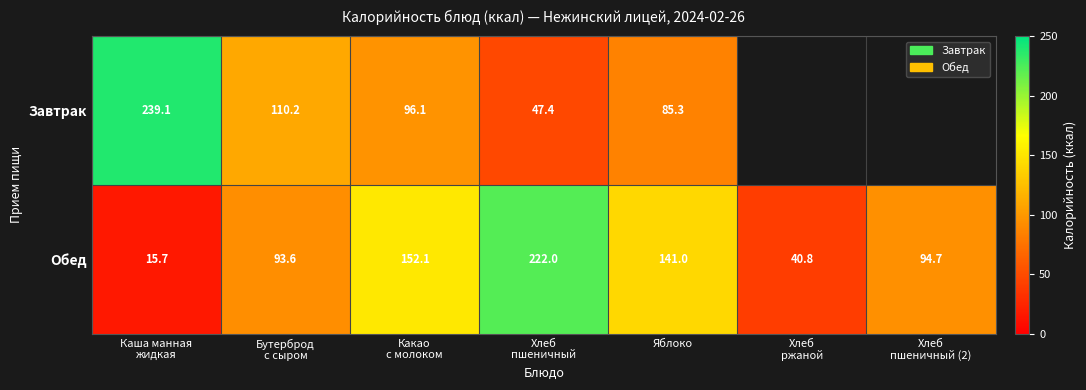

True or false: Завтрак has a value of 85.3 at Яблоко.

True